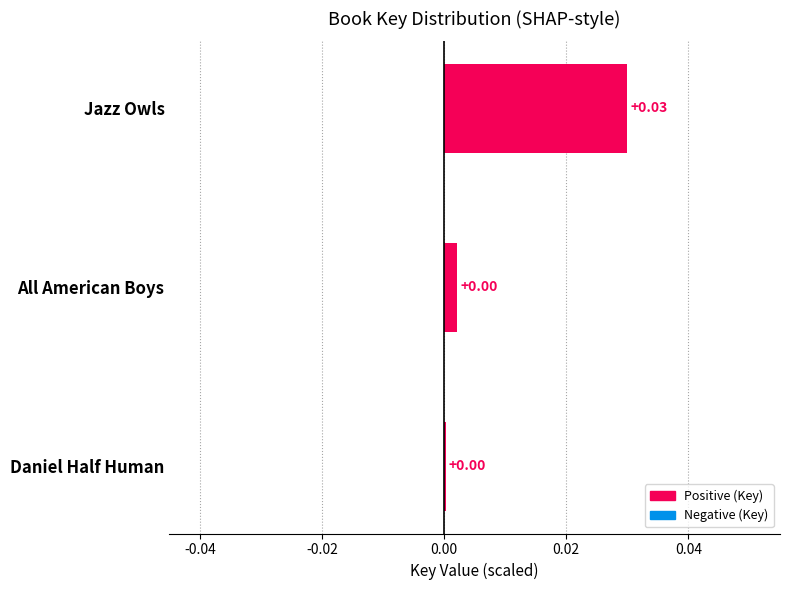

Between Daniel Half Human and Jazz Owls, which is larger?

Jazz Owls